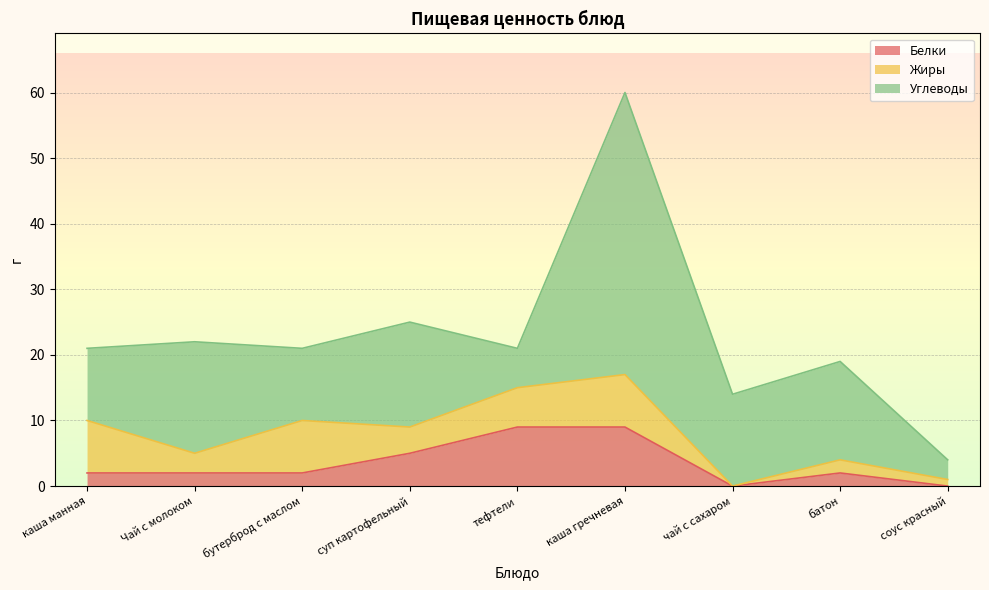

True or false: Жиры has more than 1 points higher than both neighbors.

True